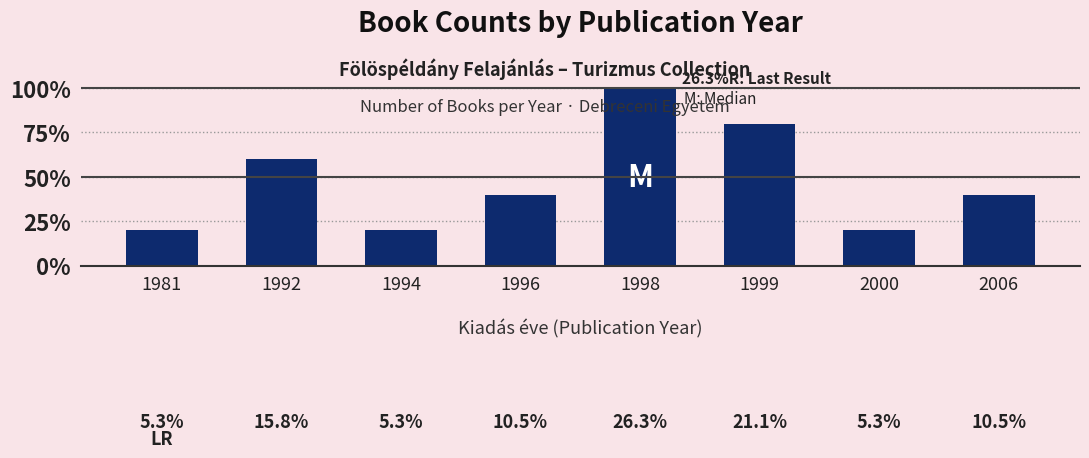

Approximately how many times larger is the value at 1996 compared to 1994?

2.0